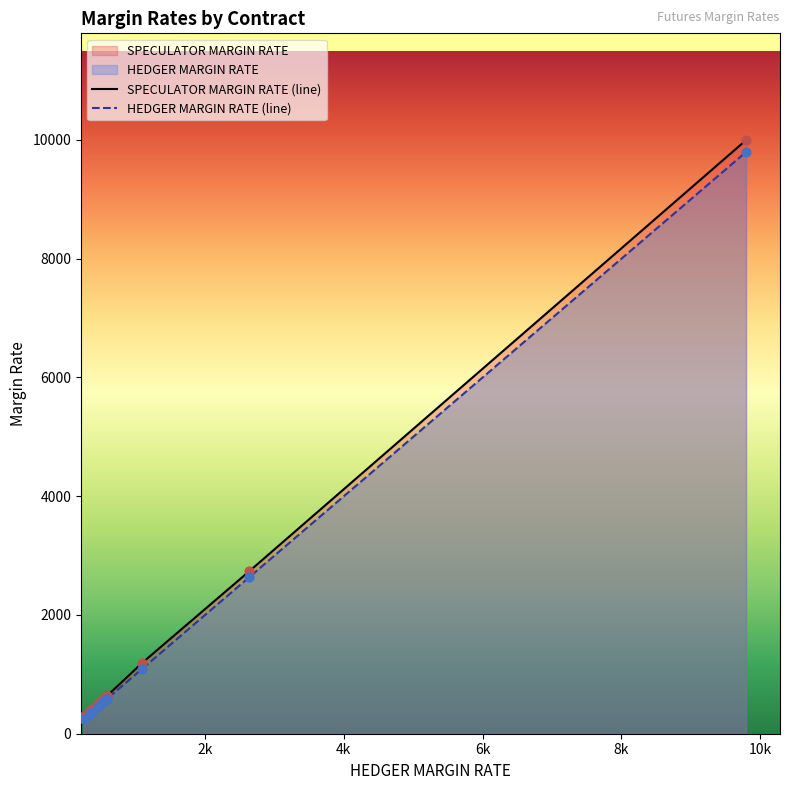

Which series has the largest Y range (max minus min)?

SPECULATOR MARGIN RATE